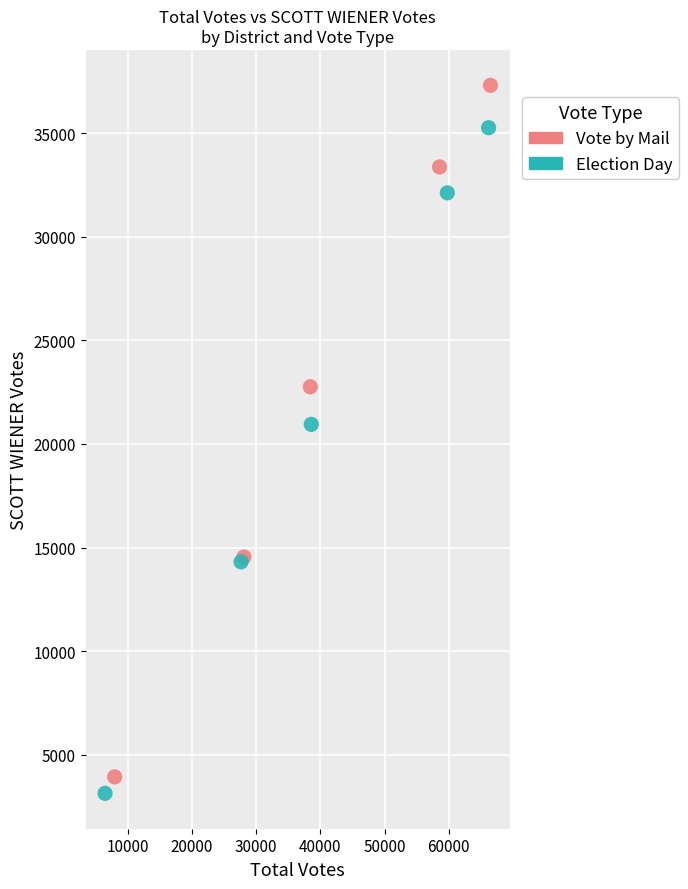

Which series reaches the maximum Y coordinate?

Vote by Mail